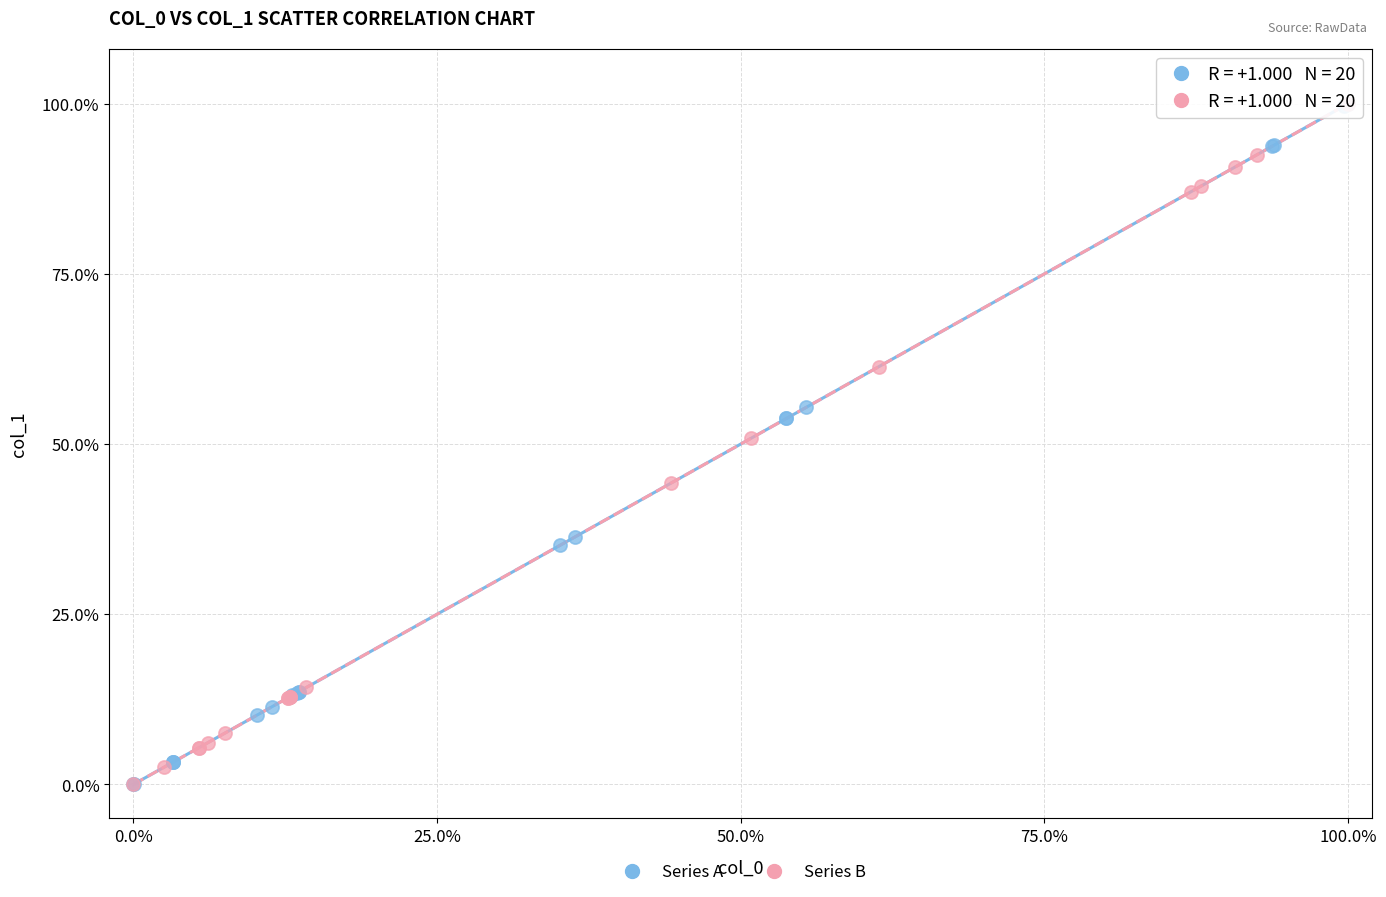

What are all the series names shown in the legend?

Series A, Series B